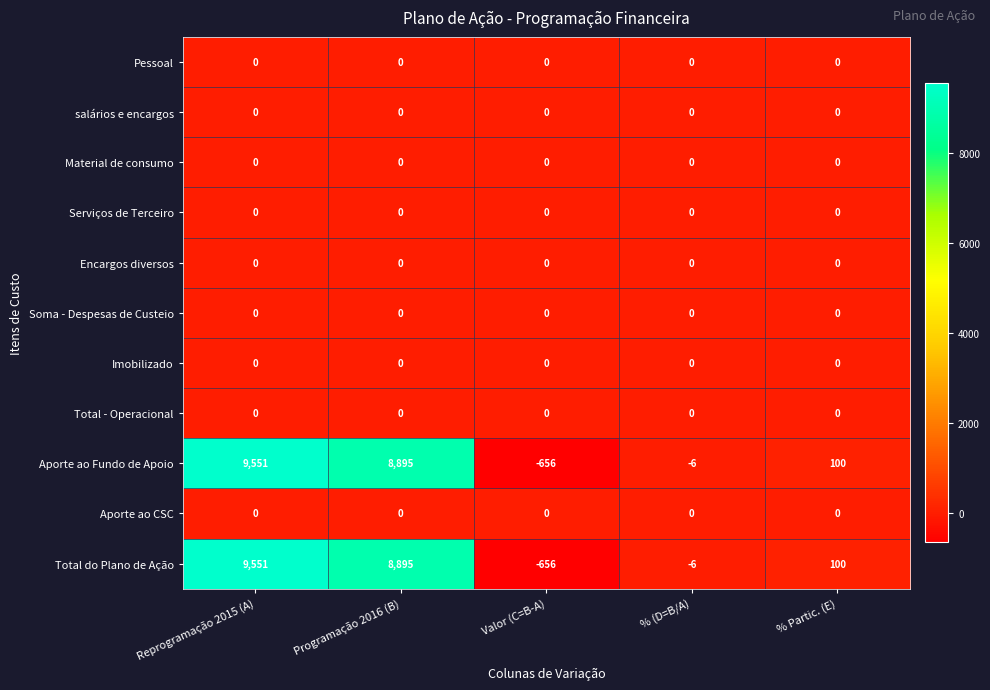

What is the approximate value of Aporte ao Fundo de Apoio at % (D=B/A)?

-6